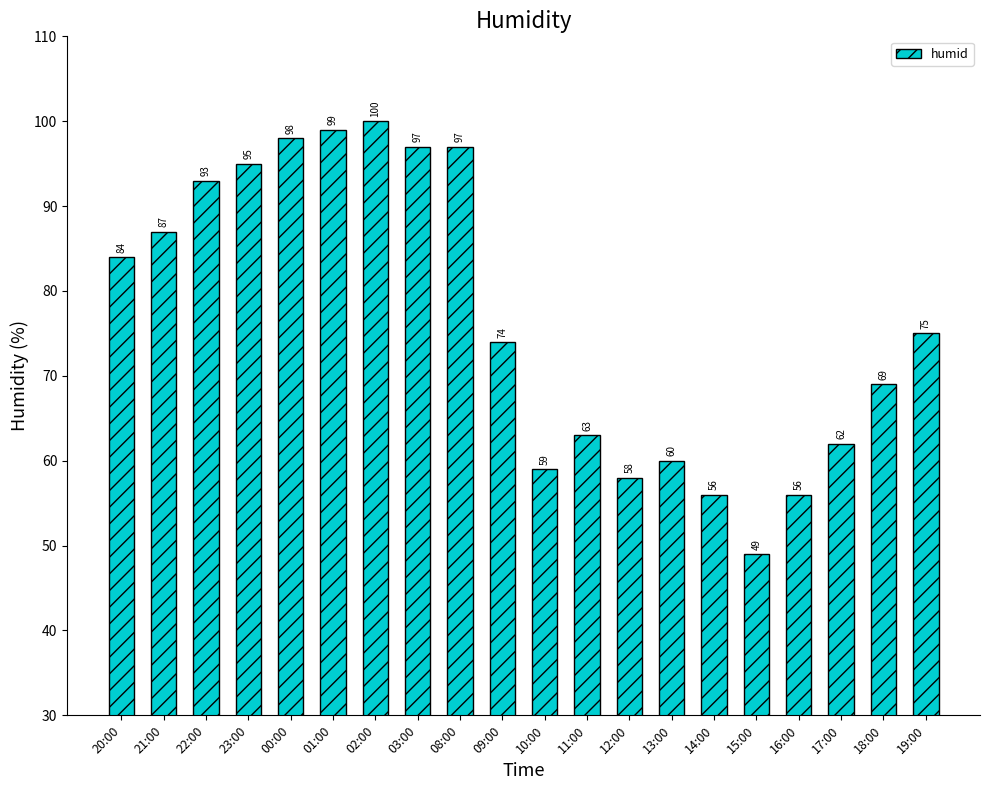

What is the value of the 3rd bar from the left?

93